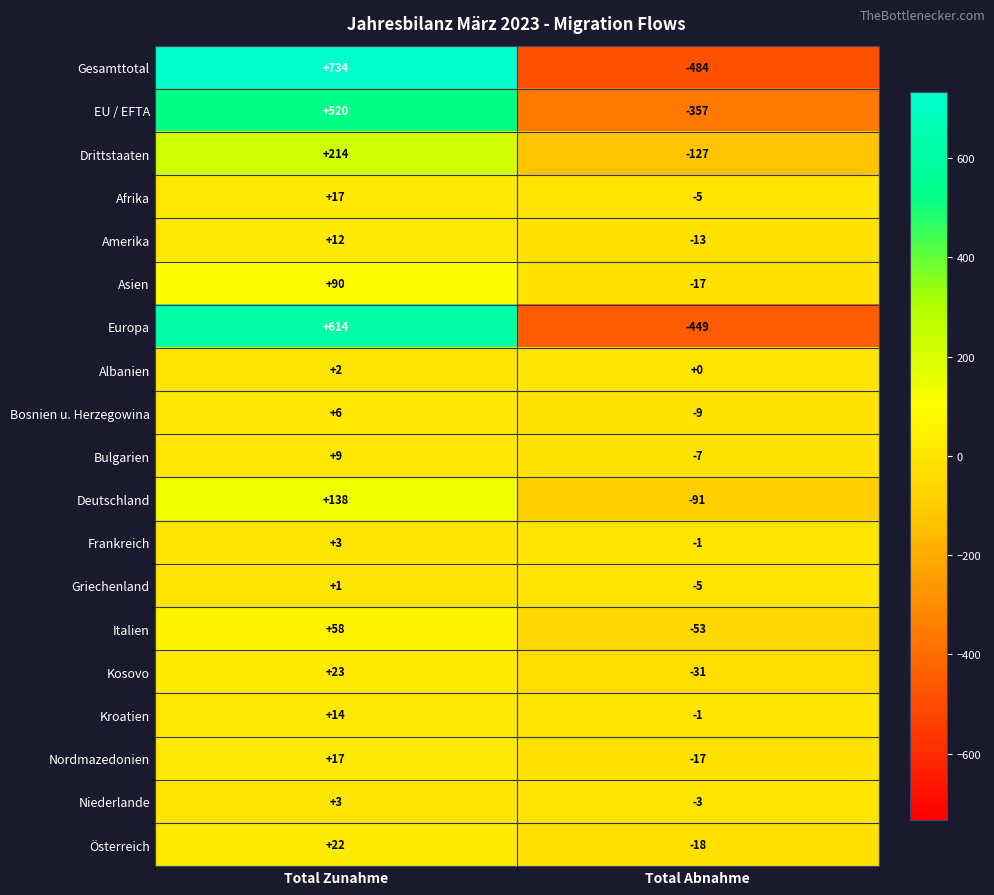

Rank the categories by Asien value from lowest to highest.

Total Abnahme, Total Zunahme